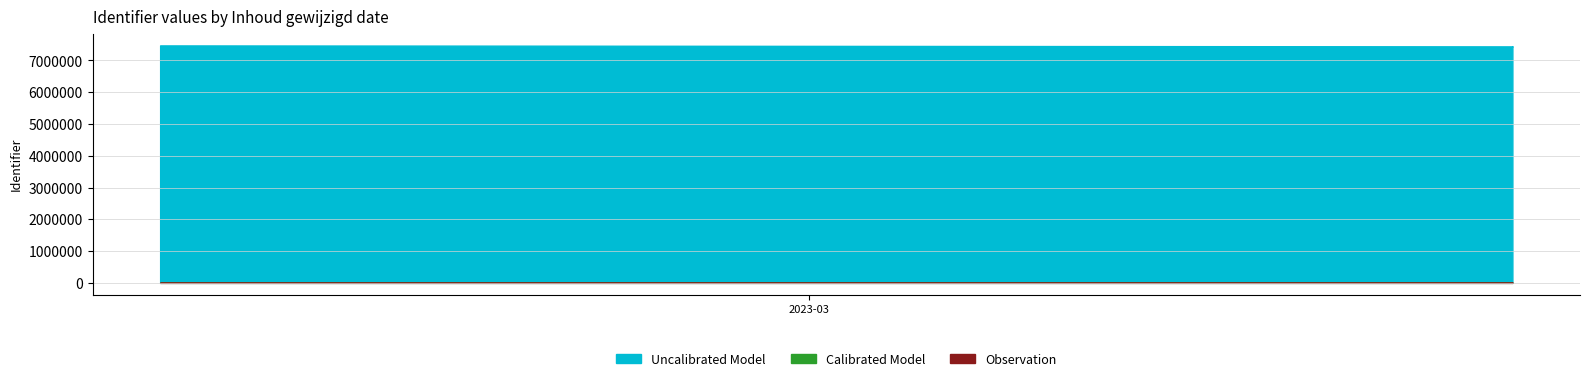

What is the value of the Calibrated Model point at the 31st from the left?

7442616